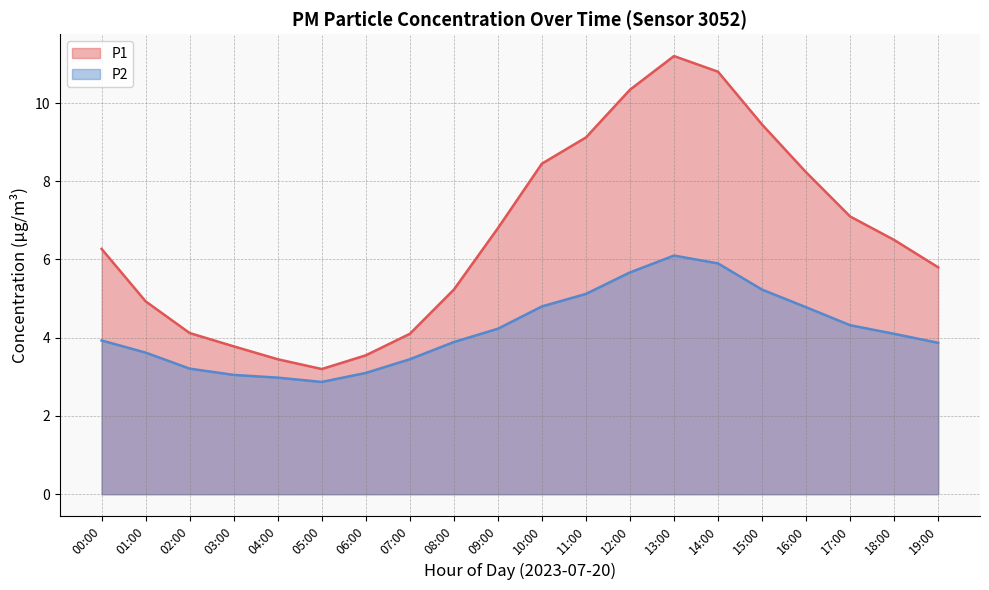

True or false: P2 and P1 cross at least once.

False